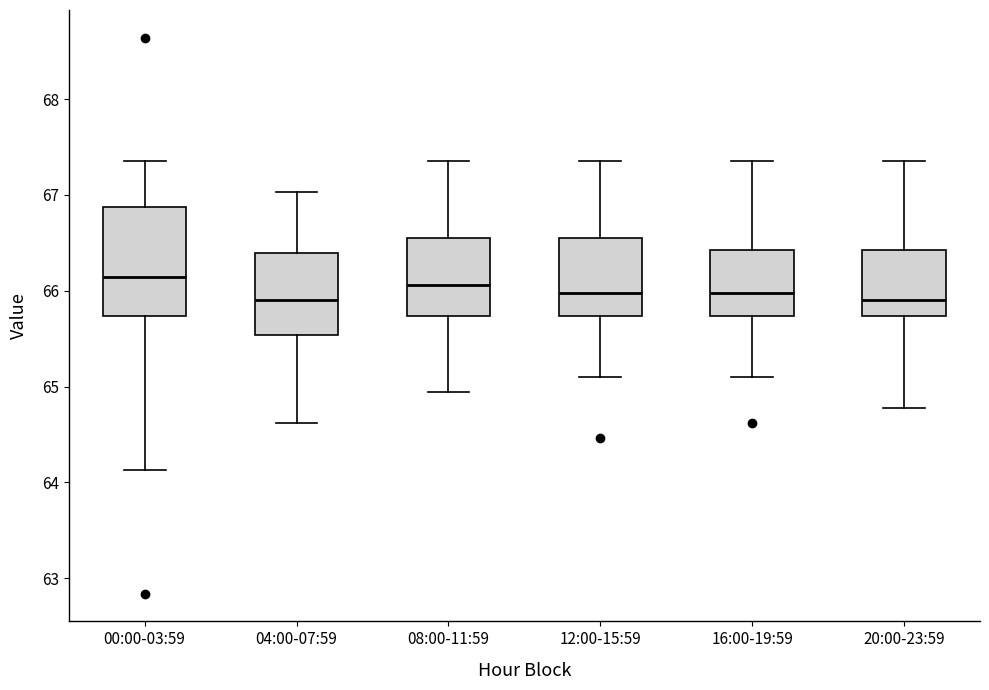

Which box is the tallest, from its lower edge to its upper edge?

00:00-03:59